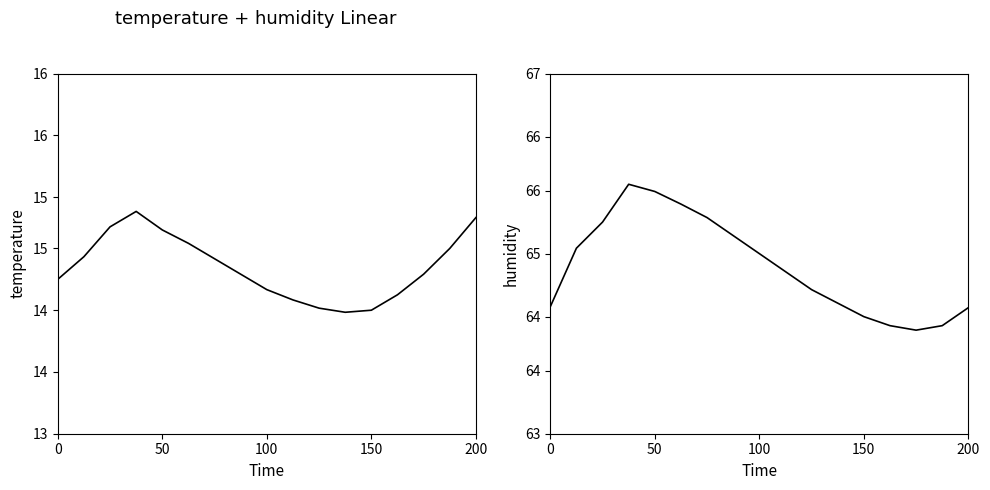

Rank the series by their average value, from highest to lowest.

humidity, temperature